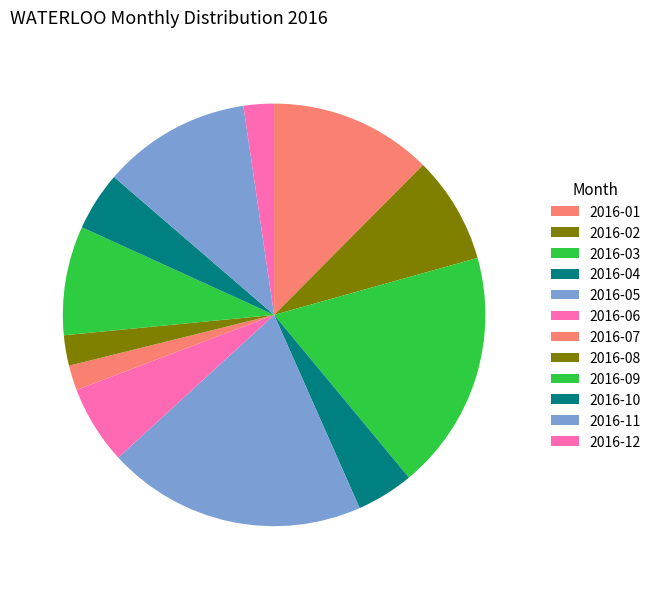

The 2016-01 slice represents 12% of the pie. True or false?

True